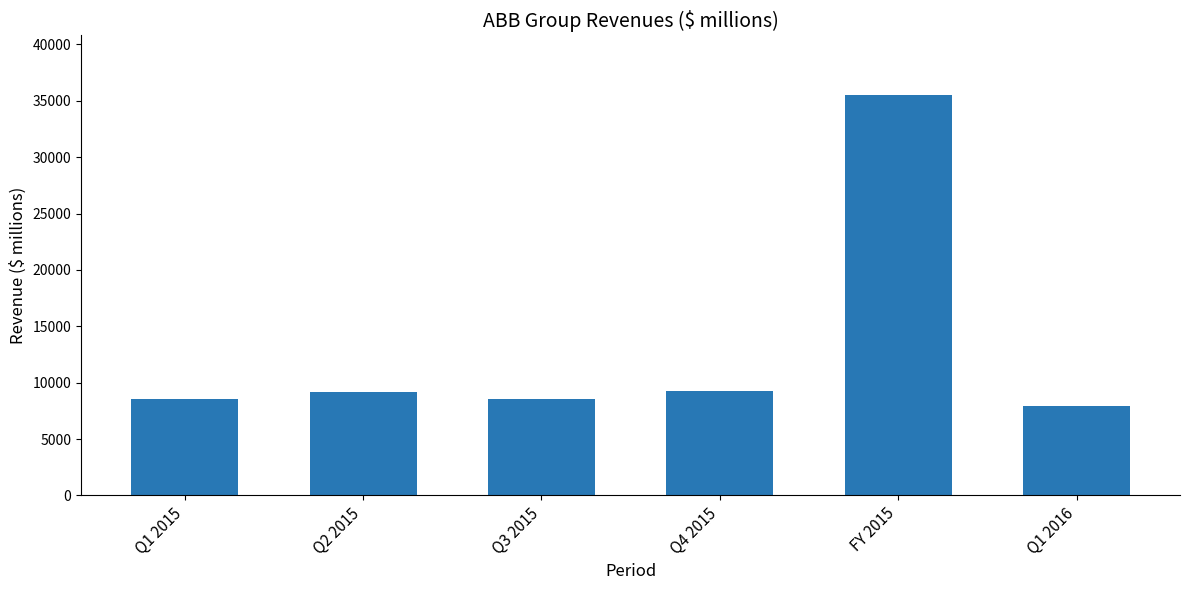

What is the minimum value shown in the chart?

7903